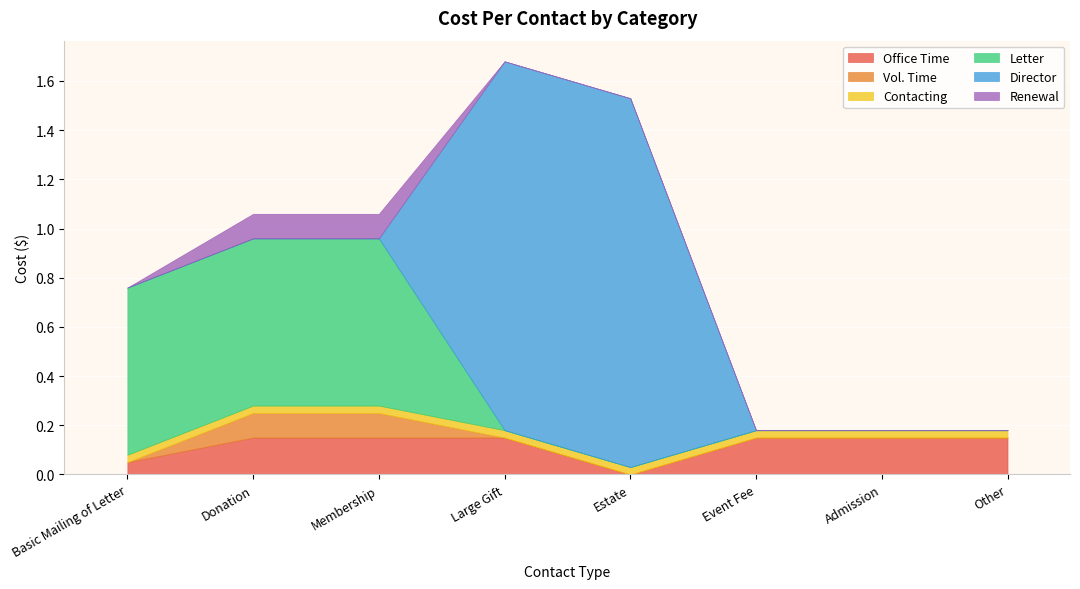

True or false: Director and Contacting intersect in this chart.

True